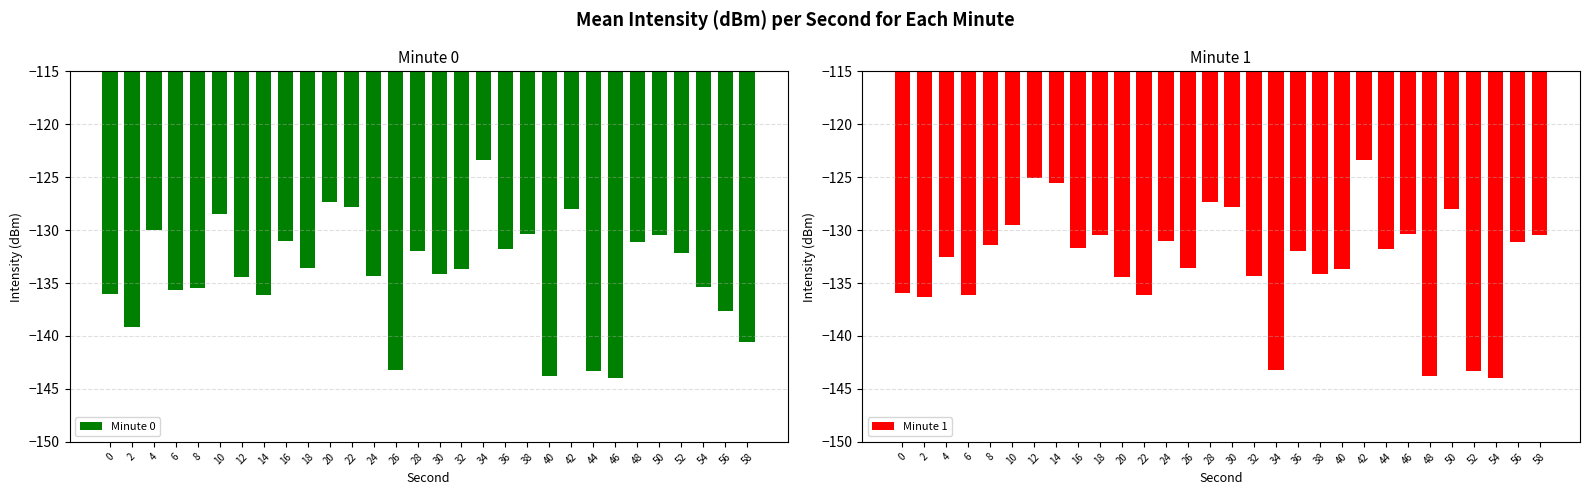

At 4, list the series in order from largest to smallest.

Minute 0, Minute 1